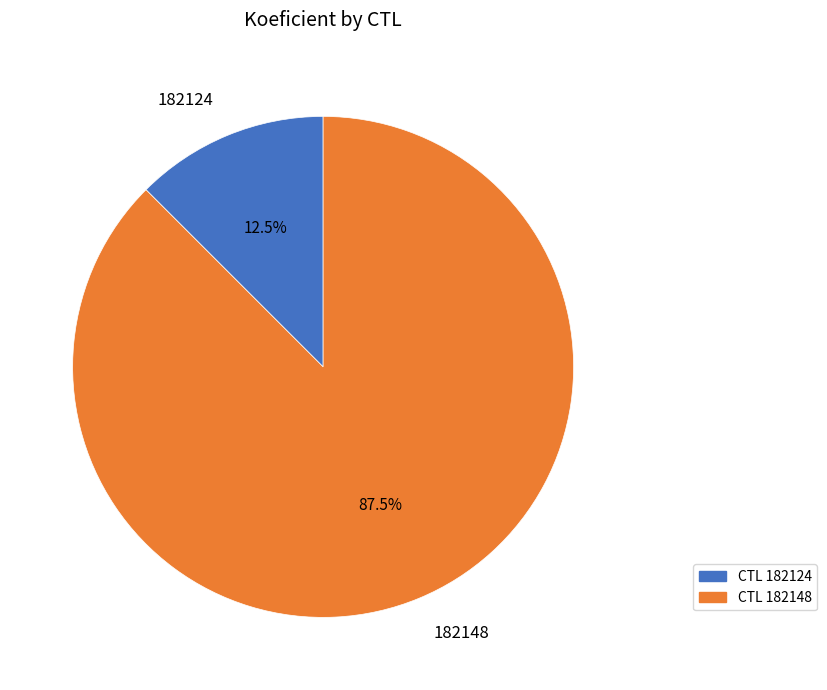

What is the largest slice in the pie chart?

182148